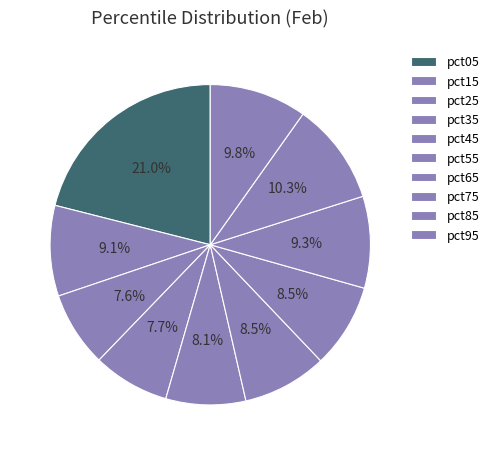

To the nearest percent, what is the difference between the pct05 and pct85 slice percentages?

11%